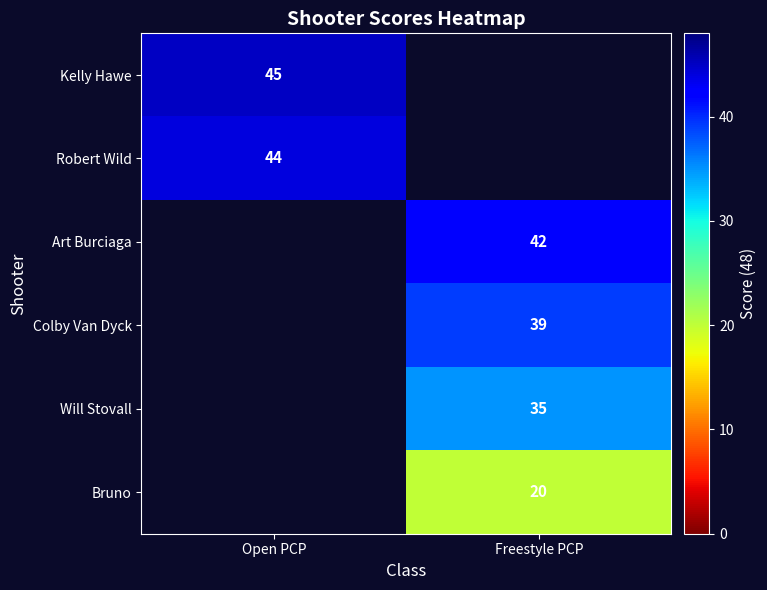

The Colby Van Dyck series shows 39 at Freestyle PCP. True or false?

True